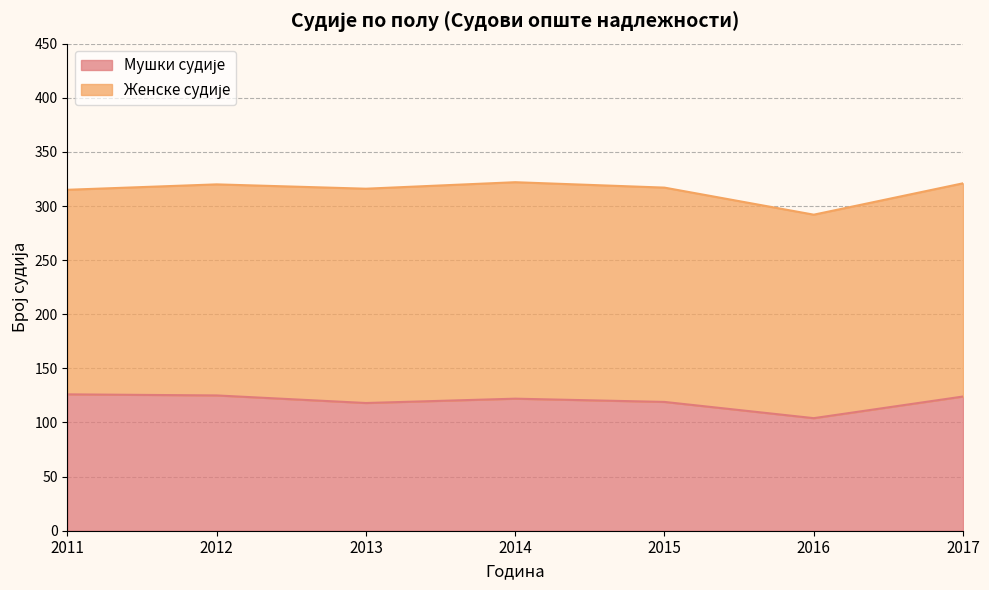

What is the total value across all series at 2011?

315